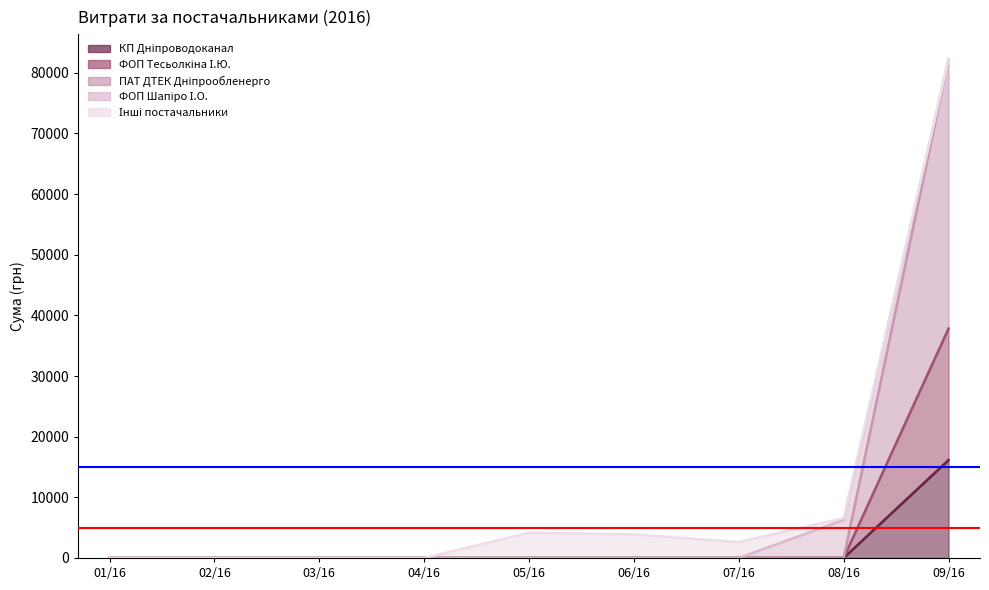

True or false: ФОП Шапіро І.О. (лінія) and ФОП Тесьолкіна І.Ю. (лінія) cross at least once.

False